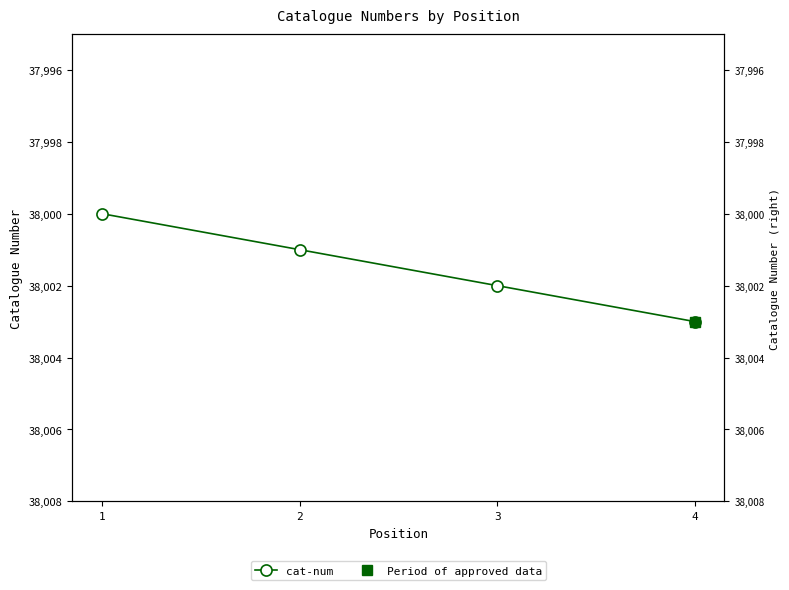

What is the difference between the second highest and second lowest values?

1